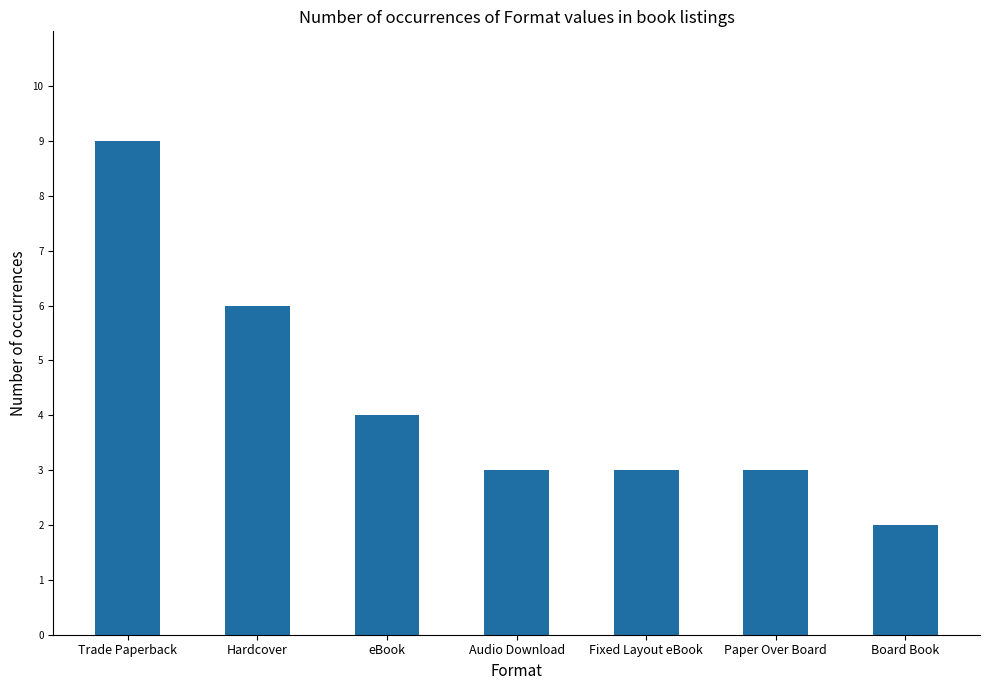

What is the sum of all values?

30